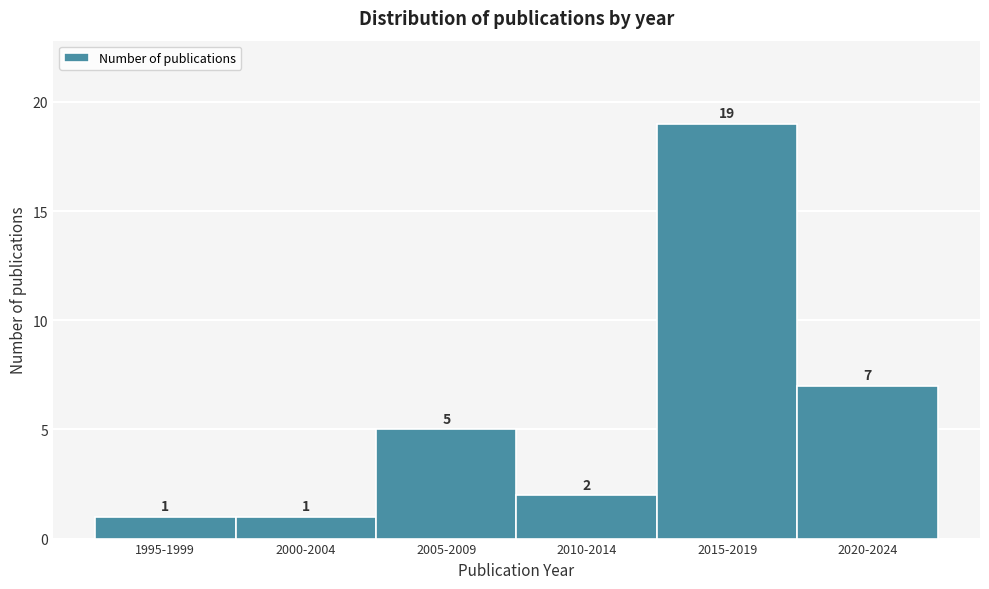

Reading left to right, extract all data points from this chart.

1995-1999=1	2000-2004=1	2005-2009=5	2010-2014=2	2015-2019=19	2020-2024=7